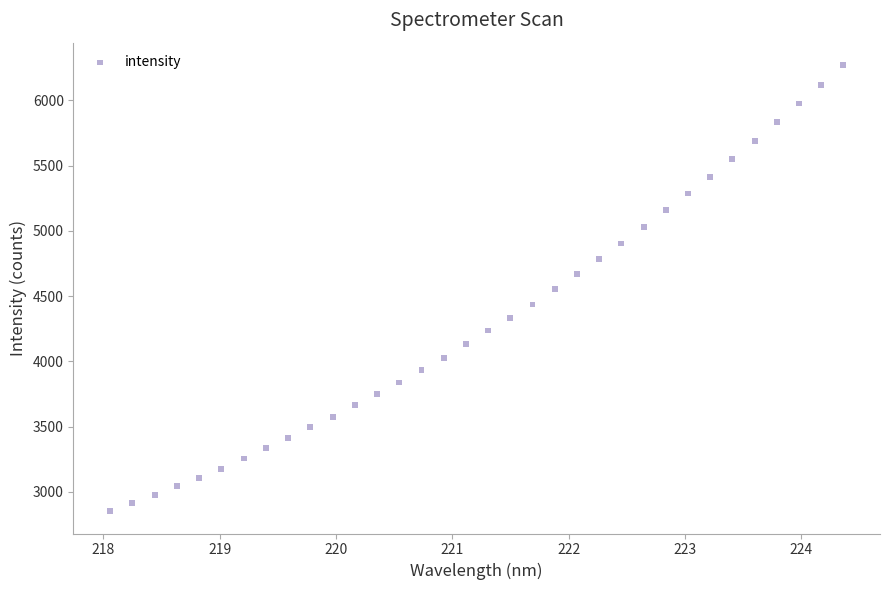

What is the range of Y values (max minus min)?

3419.0